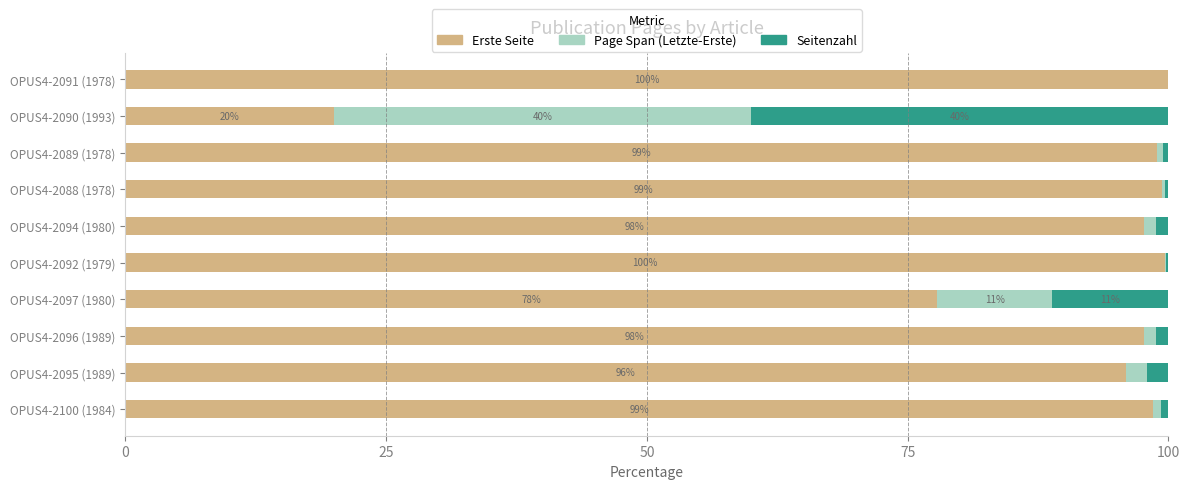

True or false: Erste Seite has a value of 98.5 at OPUS4-2100 (1984).

True